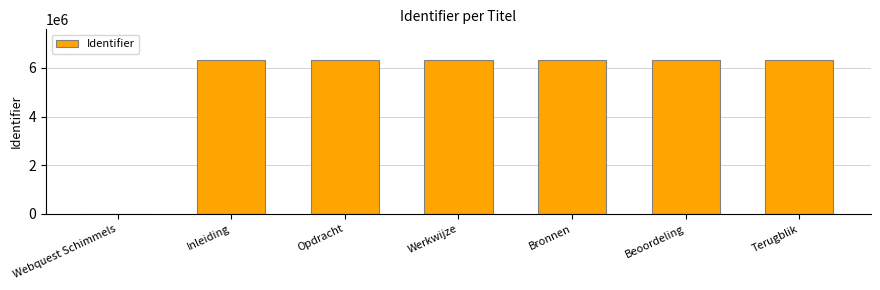

Where is the data nearest to the value 3160867?

Inleiding